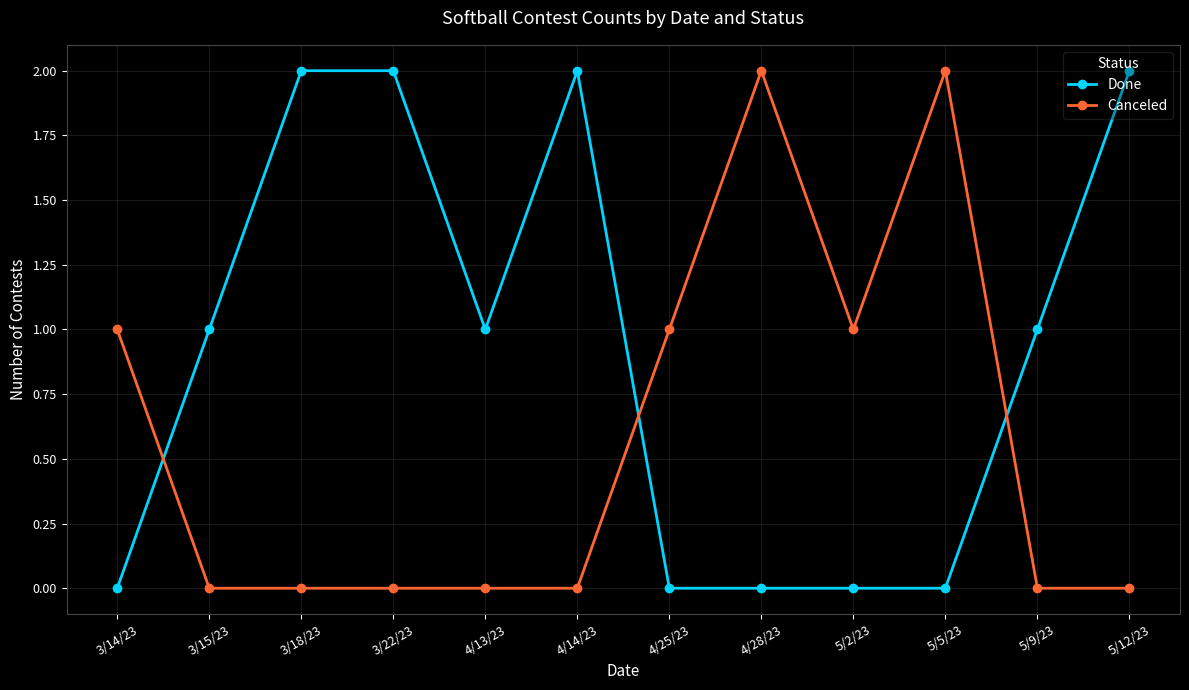

What are all the series names shown in the legend?

Done, Canceled